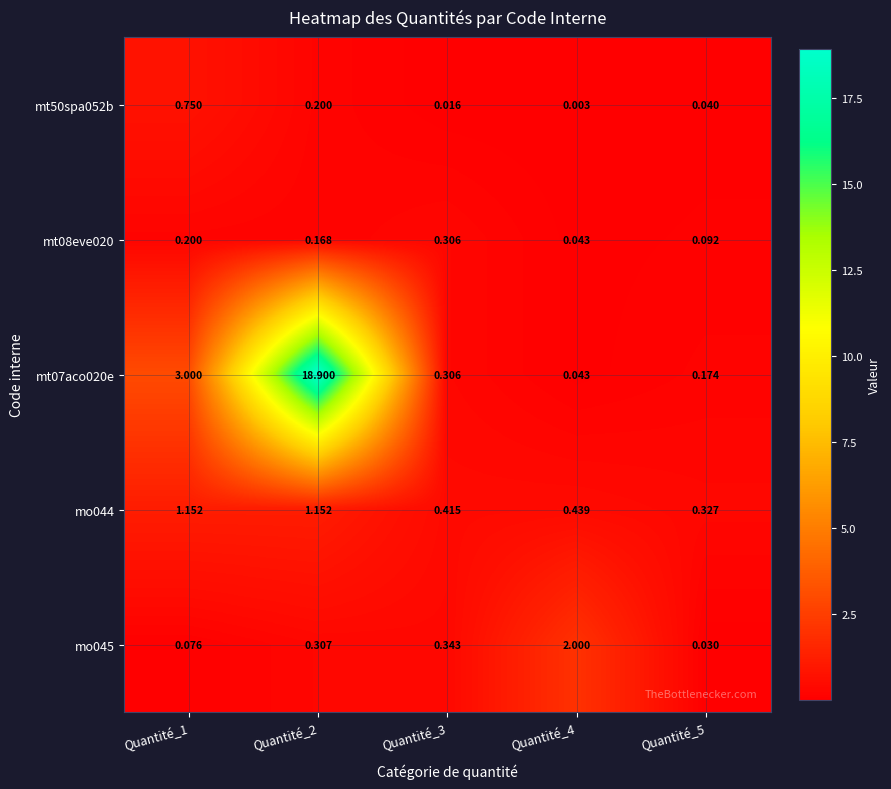

Rank the series by their maximum value, from lowest to highest.

mt08eve020, mt50spa052b, mo044, mo045, mt07aco020e